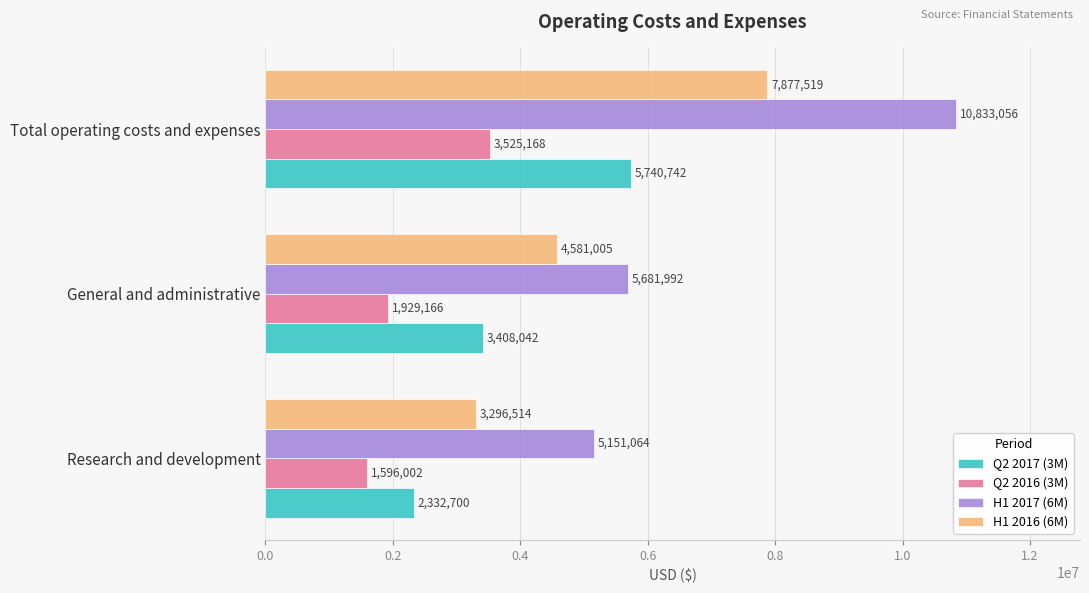

Is the value of Q2 2017 (3M) at Total operating costs and expenses greater than the value of H1 2017 (6M) at Total operating costs and expenses?

No